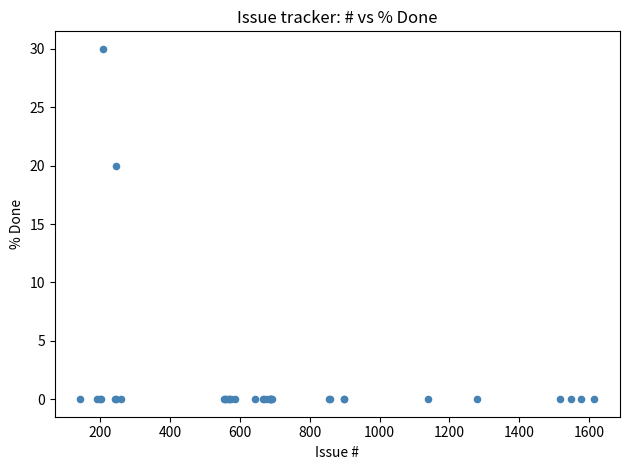

What Y value in the scatter plot is closest to 15?

20